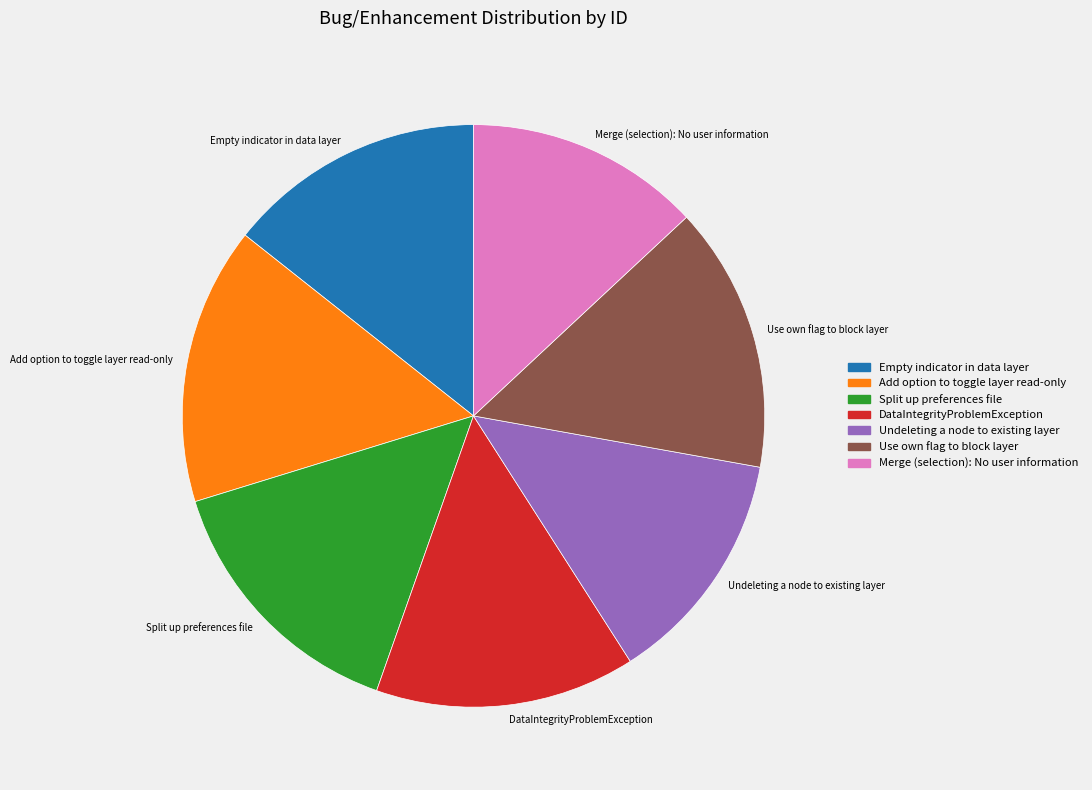

Is the sum of Use own flag to block layer and DataIntegrityProblemException greater than half?

No